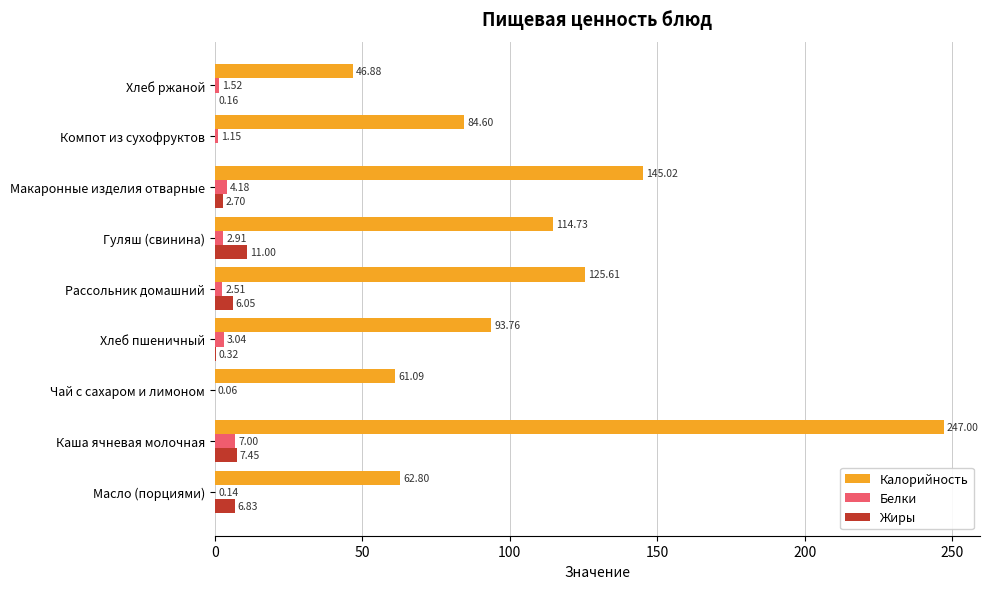

Which series has the largest range (max minus min)?

Калорийность